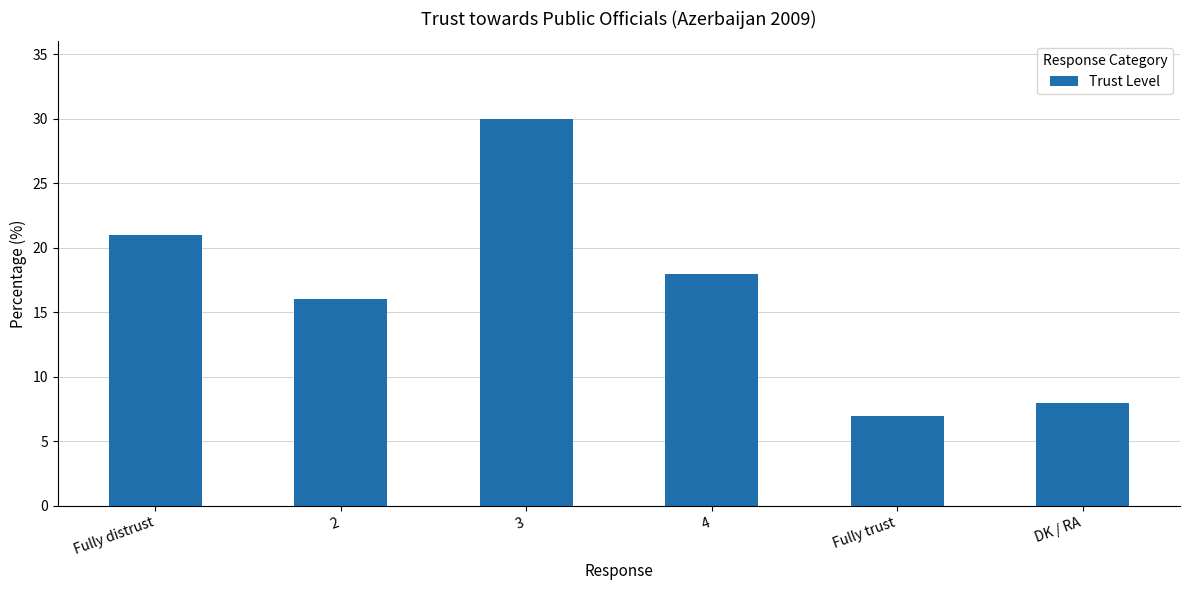

List the labels in order of value, smallest first.

Fully trust, DK / RA, 2, 4, Fully distrust, 3